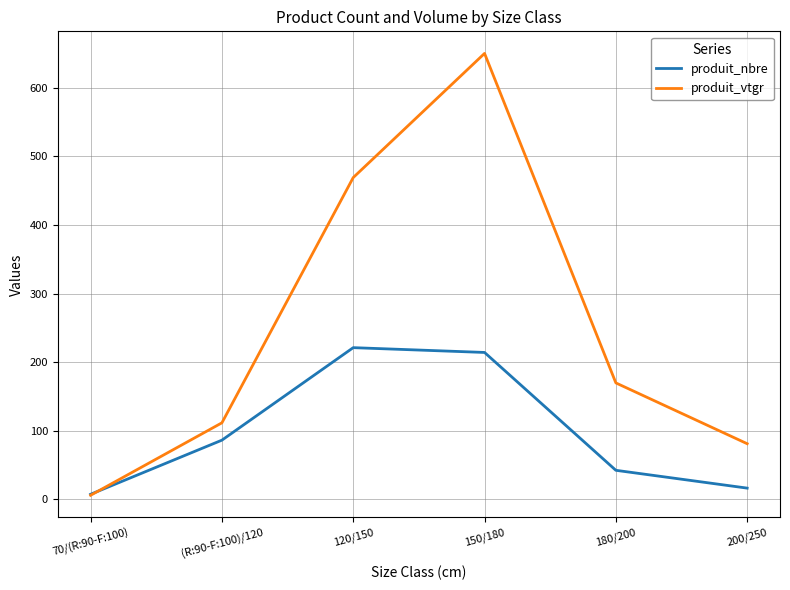

The value of produit_nbre at (R:90-F:100)/120 is 86.0. True or false?

True